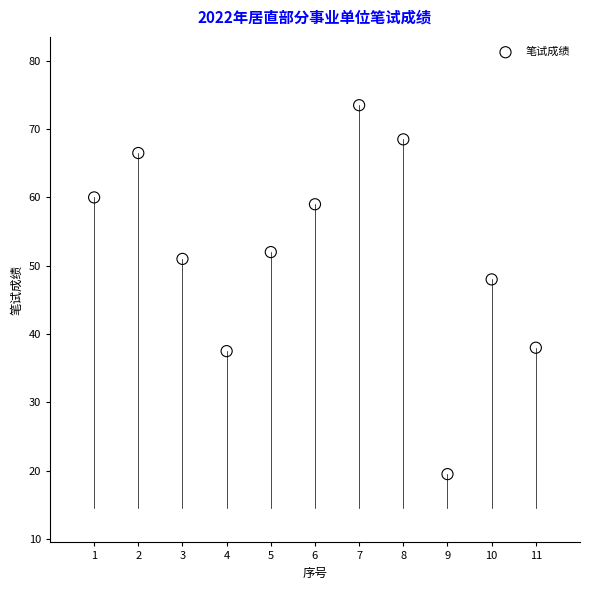

What Y value in the scatter plot is closest to 46?

48.0